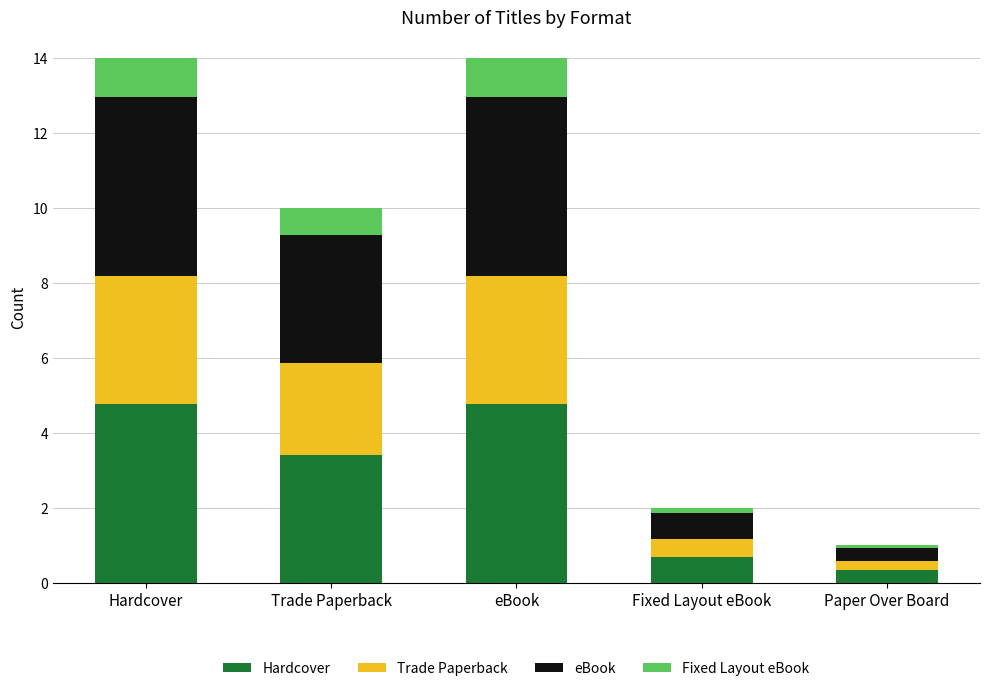

The Hardcover series shows 4.8 at Hardcover. True or false?

True